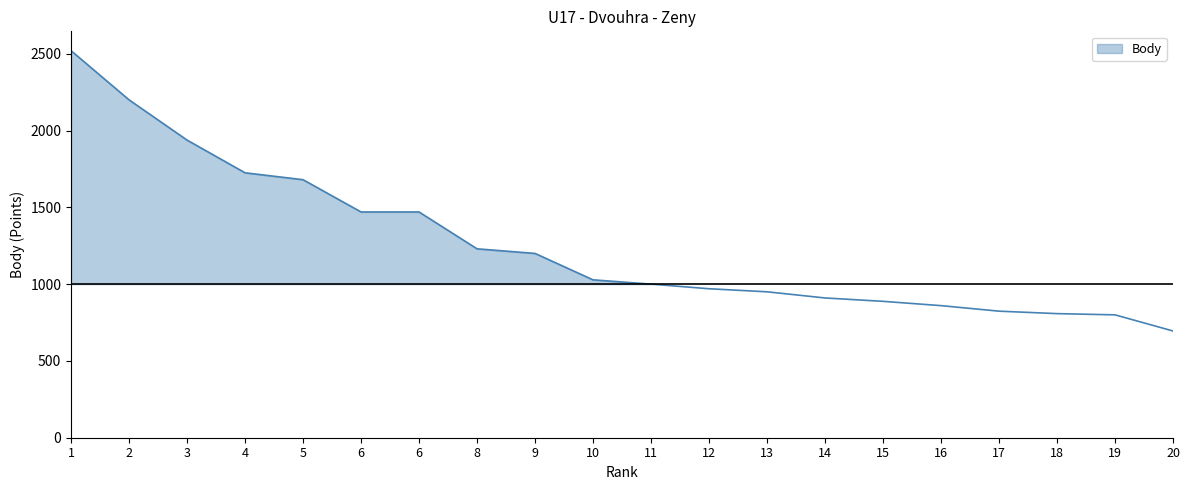

Which has a higher value, 3 or 16?

3